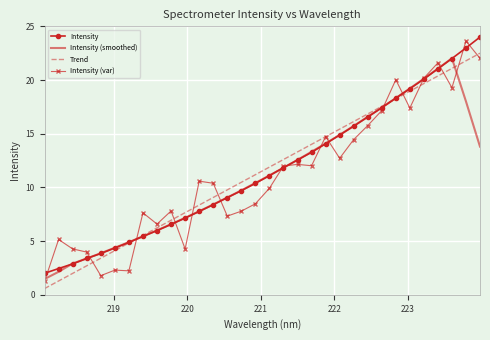

What are all the series names shown in the legend?

Intensity, Intensity (smoothed), Trend, Intensity (var)